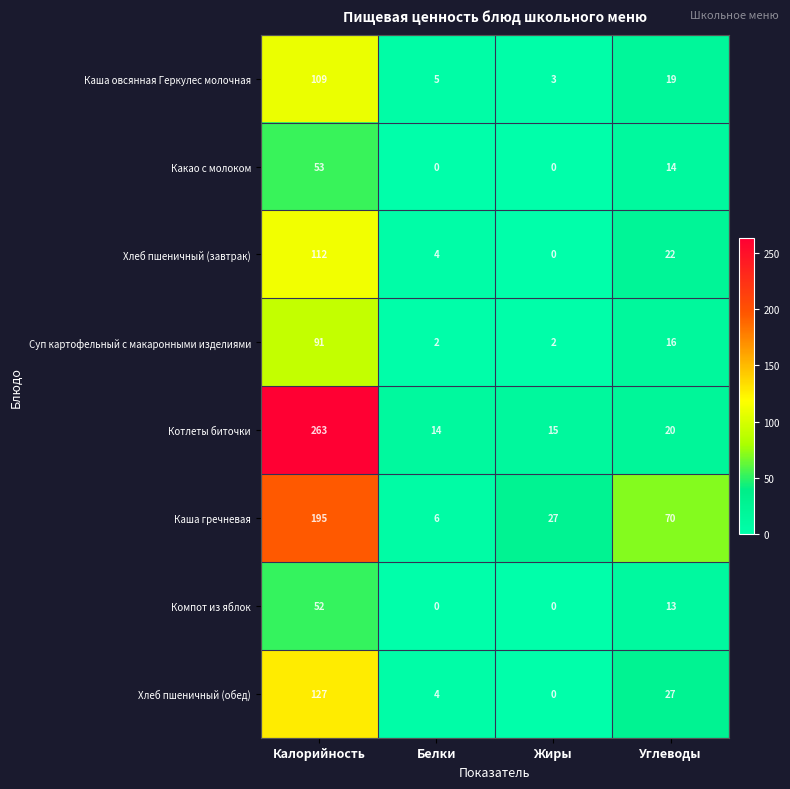

Rank the series at Калорийность from highest to lowest value.

Котлеты биточки, Каша гречневая, Хлеб пшеничный (обед), Хлеб пшеничный (завтрак), Каша овсянная Геркулес молочная, Суп картофельный с макаронными изделиями, Какао с молоком, Компот из яблок